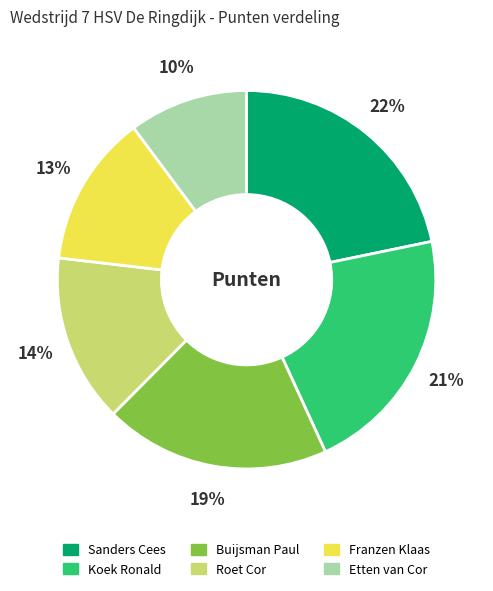

How many segments does this pie chart have?

6